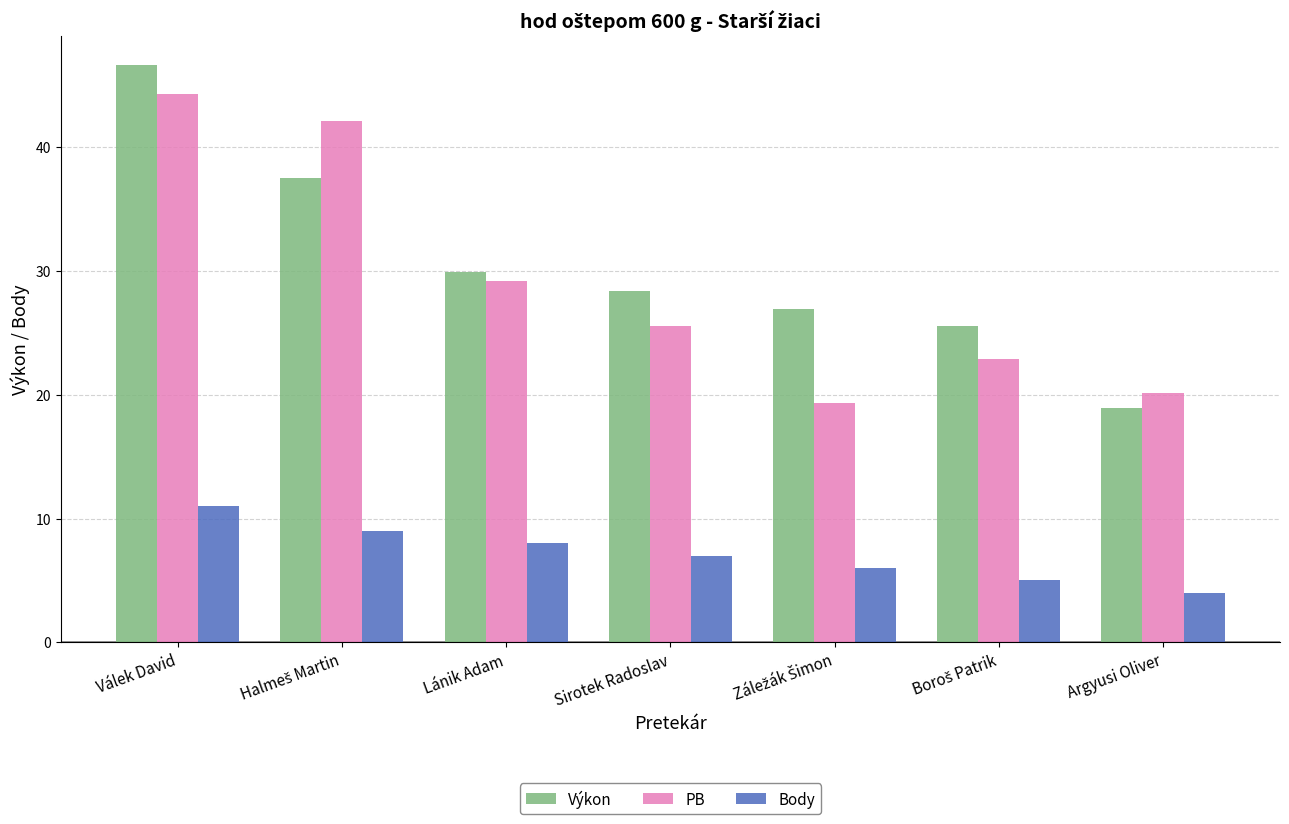

Reading left to right, what are all the values shown in this chart?

Výkon: 46.7	37.5	29.9	28.4	26.9	25.6	18.9
PB: 44.3	42.1	29.2	25.5	19.3	22.9	20.1
Body: 11.0	9.0	8.0	7.0	6.0	5.0	4.0